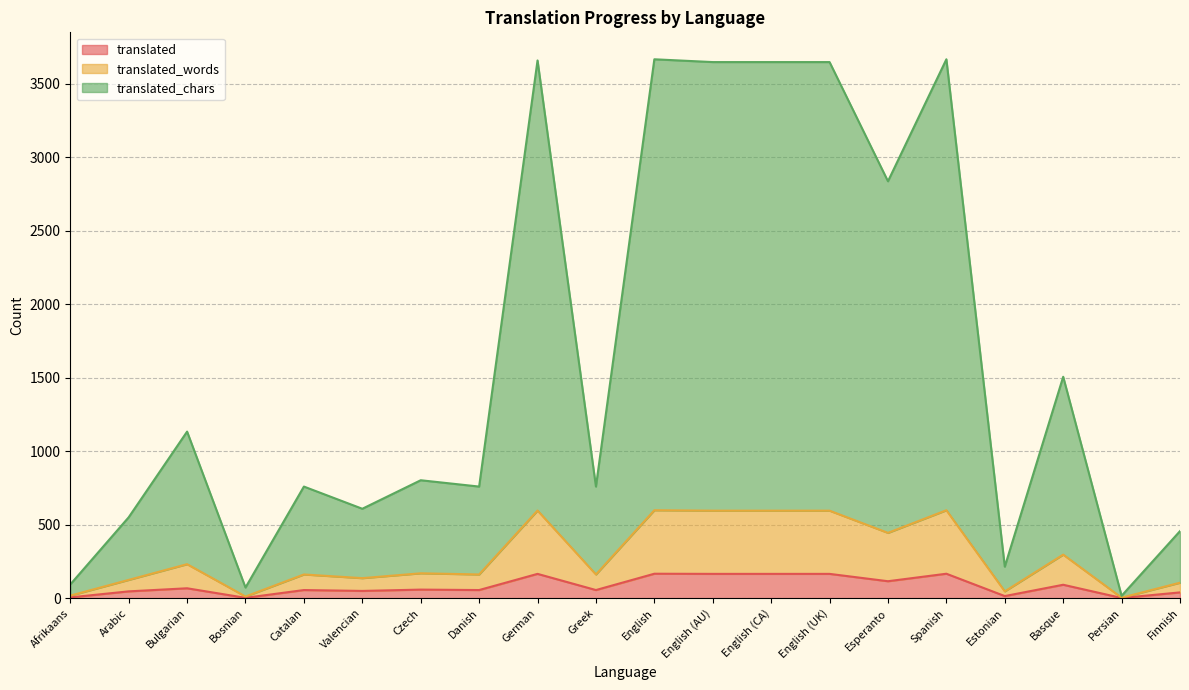

In translated_words, how many points are lower than both neighbors (excluding endpoints)?

7